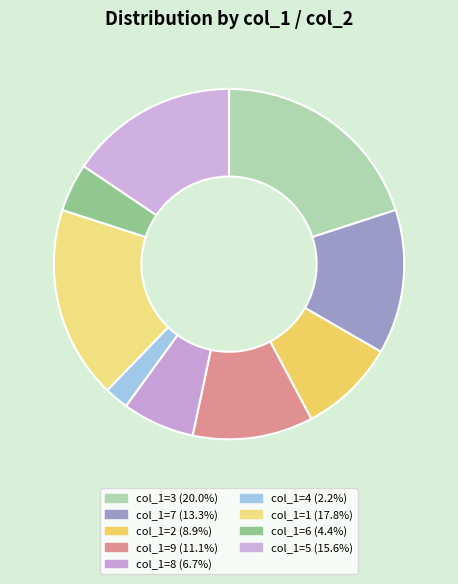

How many slices are in this pie chart?

9